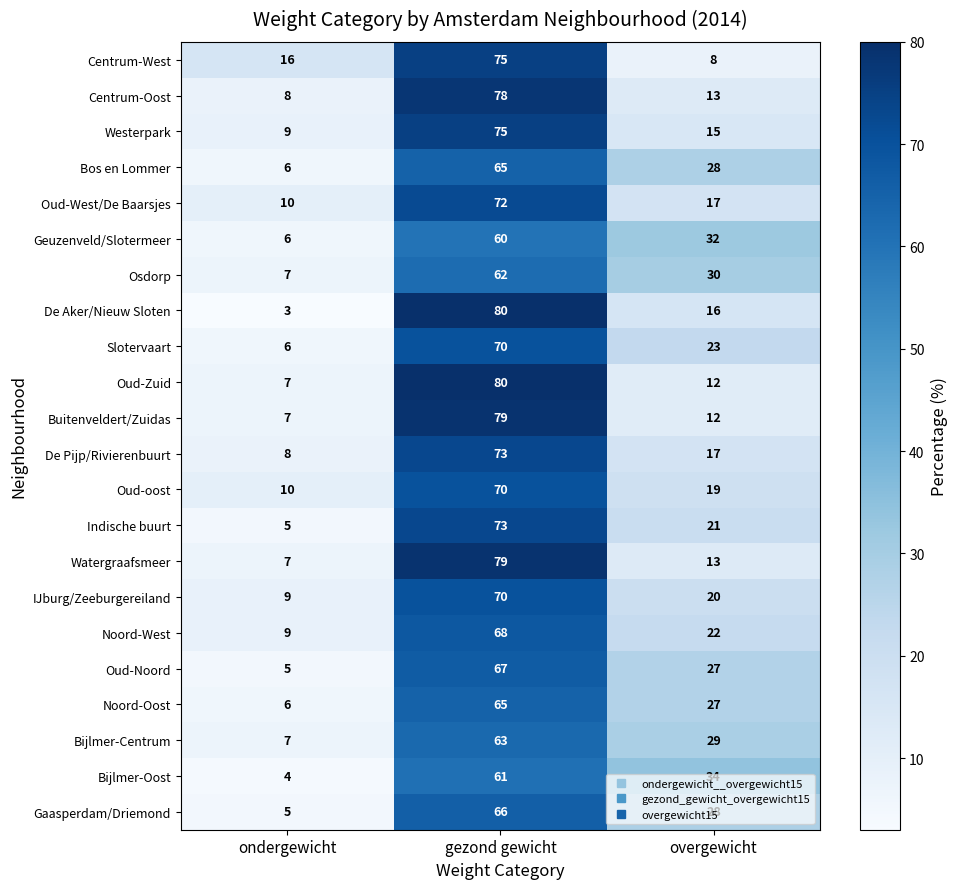

Rank the categories by Centrum-Oost value from highest to lowest.

gezond gewicht, overgewicht, ondergewicht